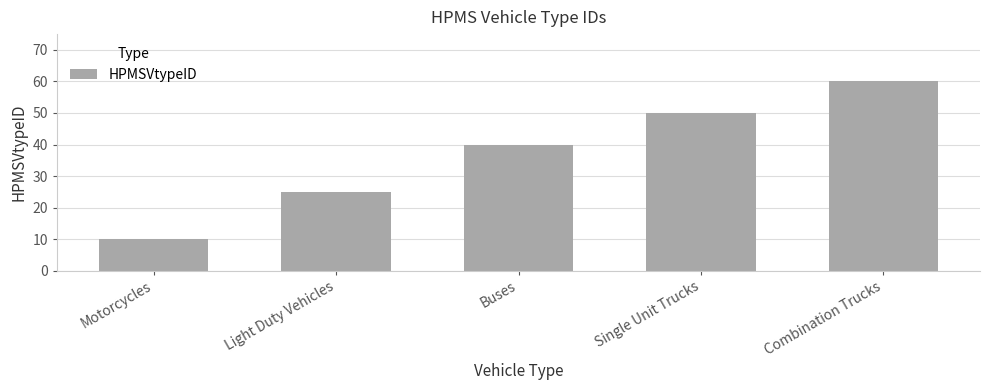

Count the values in the range 25 to 50.

3